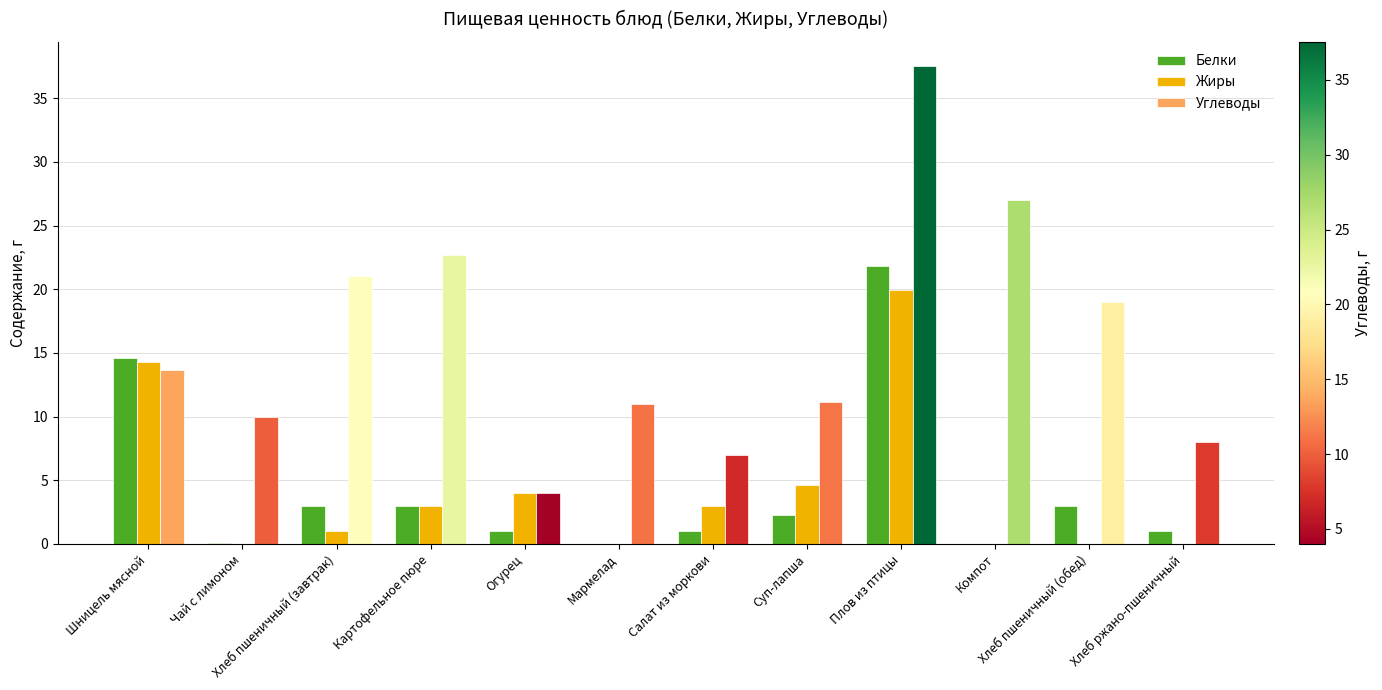

True or false: Жиры has a value of 1.0 at Хлеб пшеничный (завтрак).

True